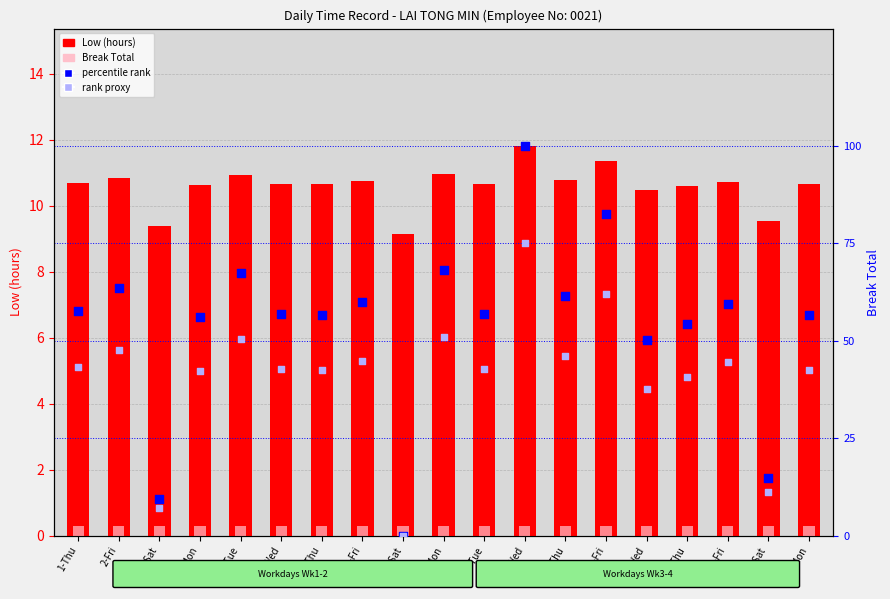

Which series reaches the maximum Y coordinate?

percentile rank within the sample